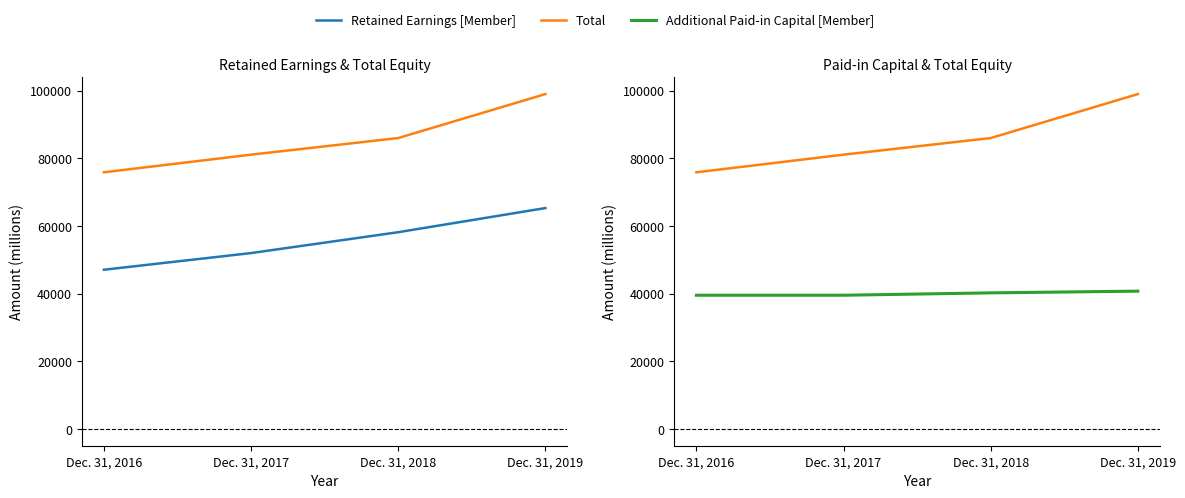

Rank the series by their maximum value, from lowest to highest.

Additional Paid-in Capital [Member], Retained Earnings [Member], Total